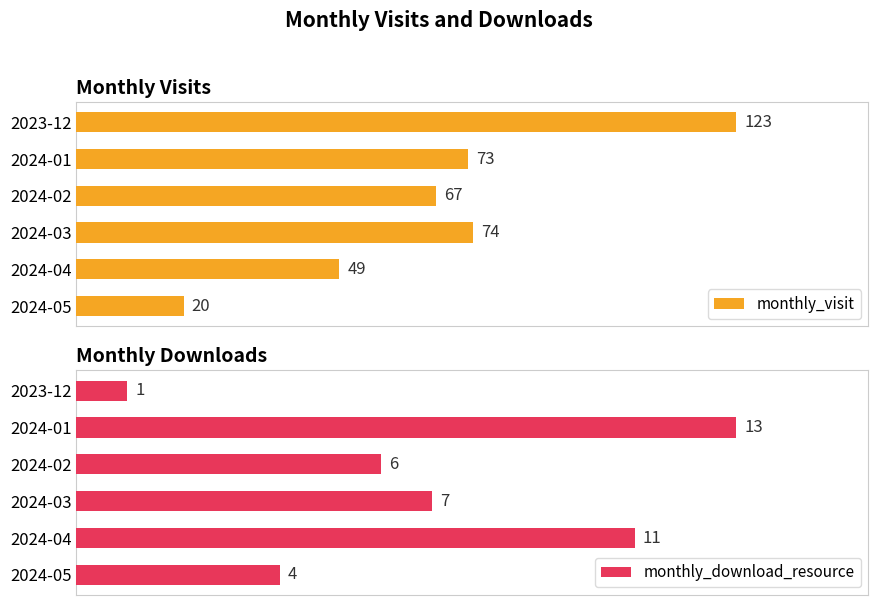

What is the highest value of the monthly_download_resource series?

13